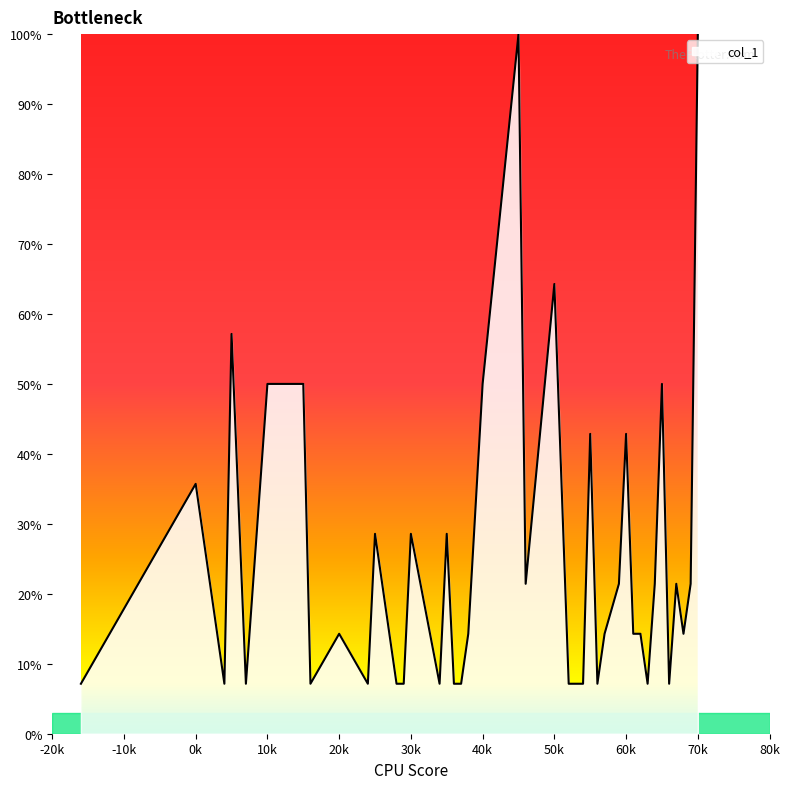

What is the minimum value shown in the chart?

7.1